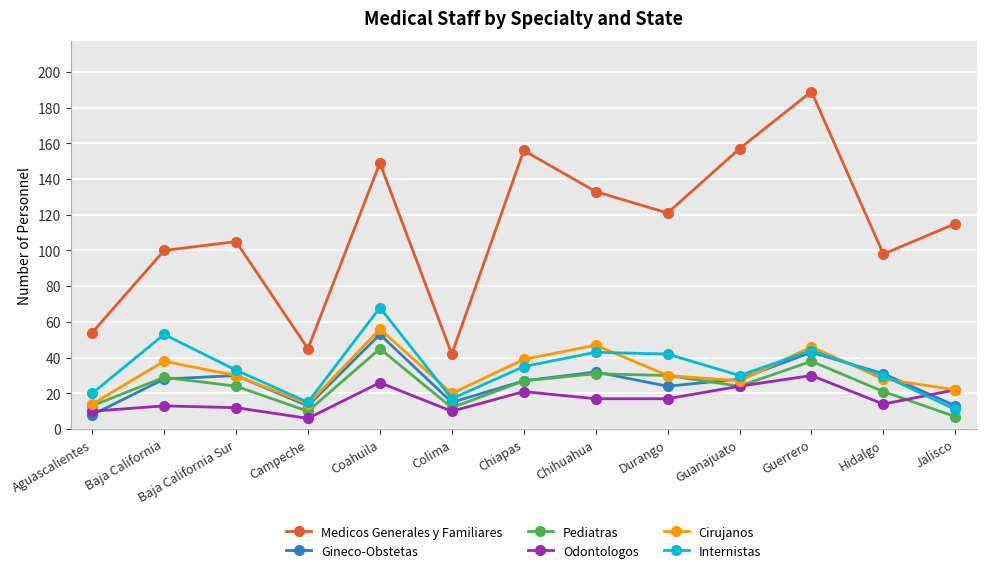

Reading right to left, transcribe all the data shown in this chart.

Medicos Generales y Familiares: Jalisco=115	Hidalgo=98	Guerrero=189	Guanajuato=157	Durango=121	Chihuahua=133	Chiapas=156	Colima=42	Coahuila=149	Campeche=45	Baja California Sur=105	Baja California=100	Aguascalientes=54
Gineco-Obstetas: Jalisco=13	Hidalgo=31	Guerrero=43	Guanajuato=28	Durango=24	Chihuahua=32	Chiapas=27	Colima=15	Coahuila=53	Campeche=13	Baja California Sur=30	Baja California=28	Aguascalientes=8
Pediatras: Jalisco=7	Hidalgo=21	Guerrero=38	Guanajuato=24	Durango=30	Chihuahua=31	Chiapas=27	Colima=12	Coahuila=45	Campeche=10	Baja California Sur=24	Baja California=29	Aguascalientes=13
Odontologos: Jalisco=22	Hidalgo=14	Guerrero=30	Guanajuato=24	Durango=17	Chihuahua=17	Chiapas=21	Colima=10	Coahuila=26	Campeche=6	Baja California Sur=12	Baja California=13	Aguascalientes=10
Cirujanos: Jalisco=22	Hidalgo=28	Guerrero=46	Guanajuato=27	Durango=30	Chihuahua=47	Chiapas=39	Colima=20	Coahuila=56	Campeche=14	Baja California Sur=30	Baja California=38	Aguascalientes=14
Internistas: Jalisco=11	Hidalgo=30	Guerrero=44	Guanajuato=30	Durango=42	Chihuahua=43	Chiapas=35	Colima=17	Coahuila=68	Campeche=15	Baja California Sur=33	Baja California=53	Aguascalientes=20